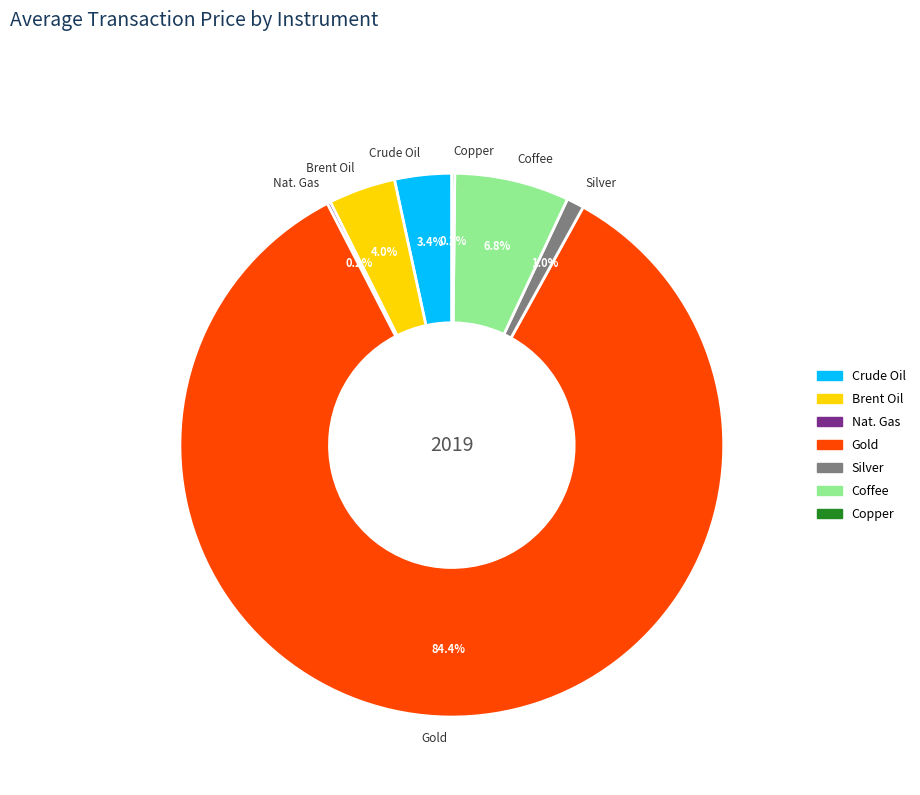

Is there any slice that represents more than half of the pie?

Yes